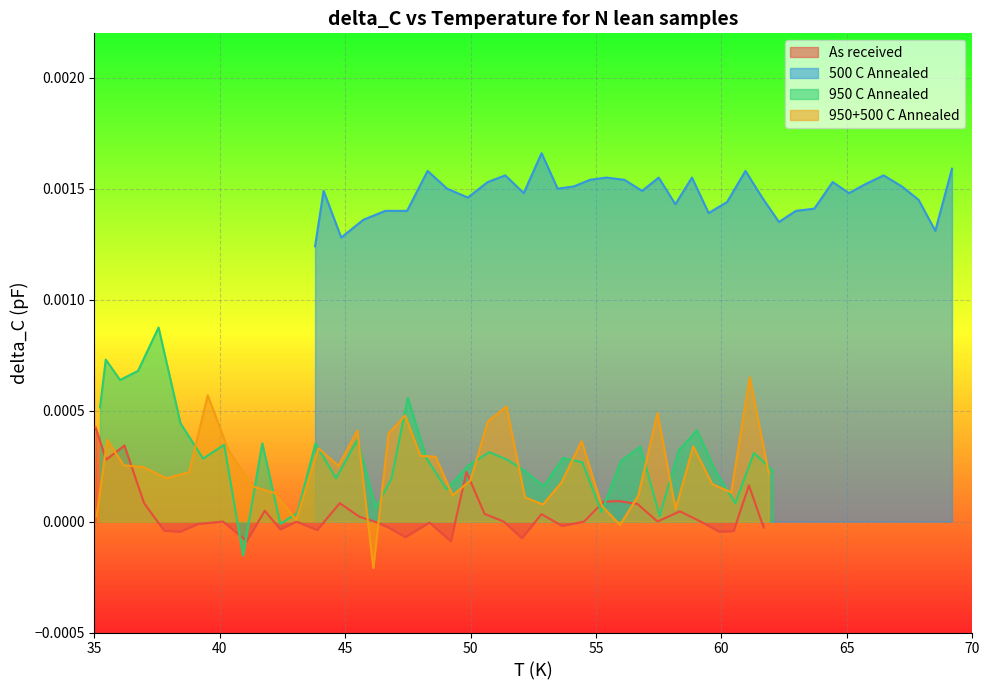

How many data points in 950 C Annealed are less than 0?

2